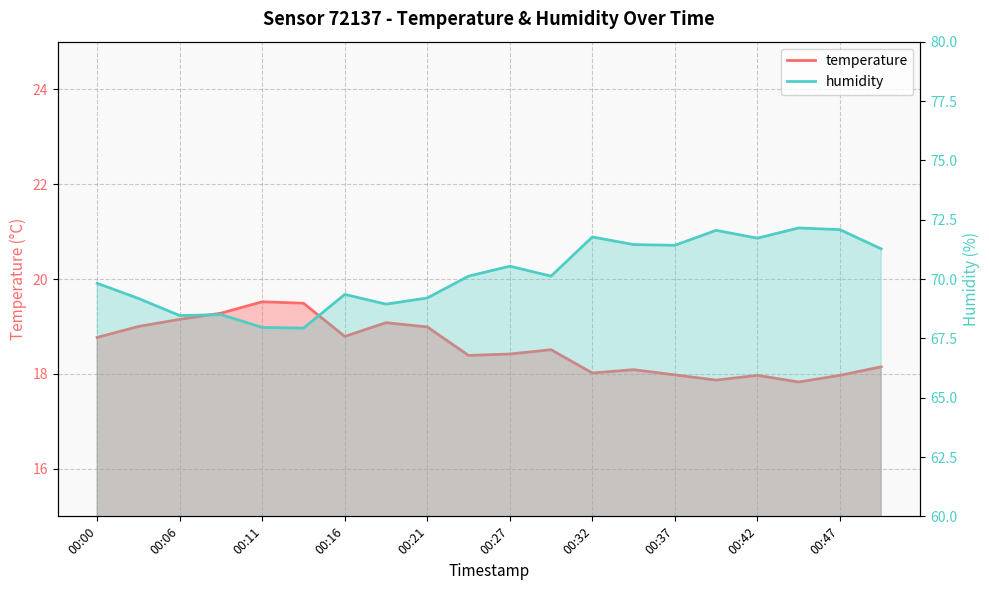

At how many categories does at least one series exceed 68?

18